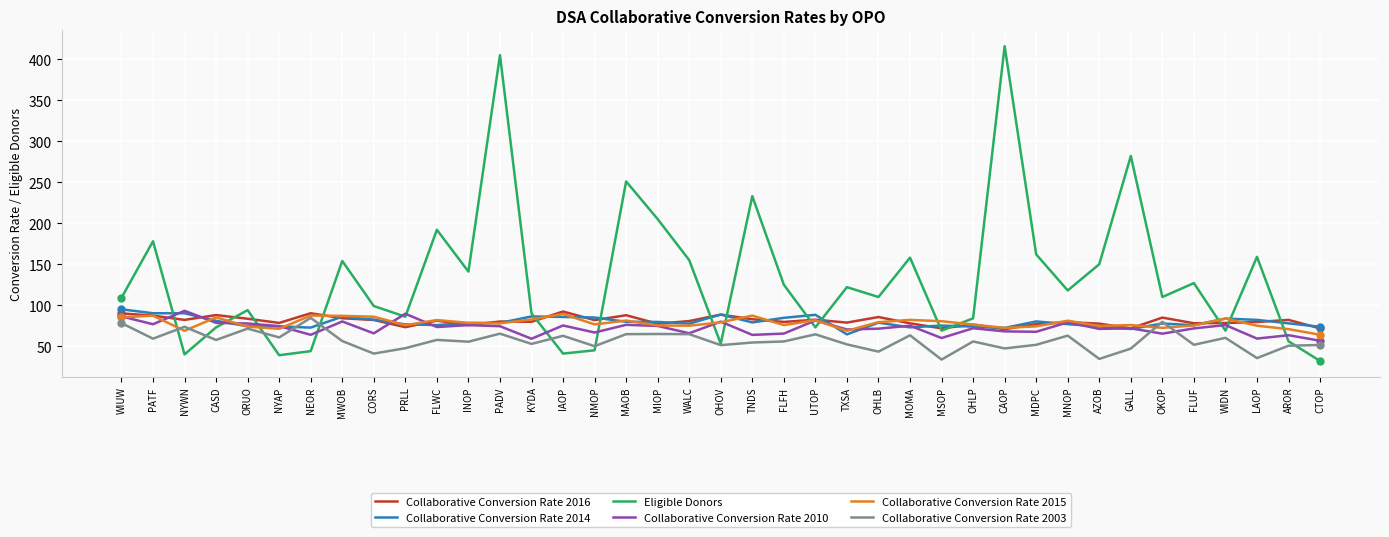

True or false: Collaborative Conversion Rate 2003 and Collaborative Conversion Rate 2016 intersect in this chart.

False